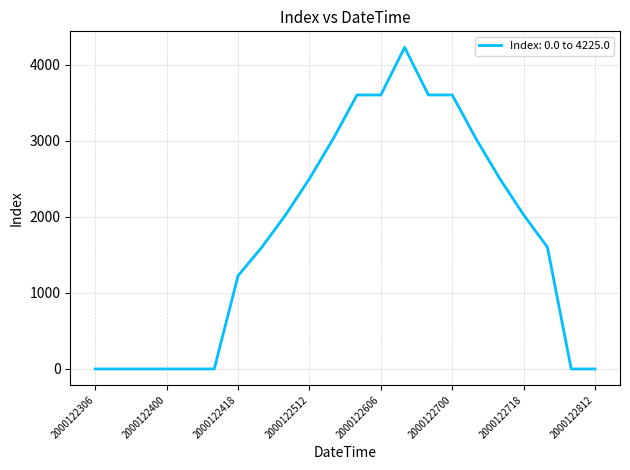

What is the difference between the maximum and minimum values?

4225